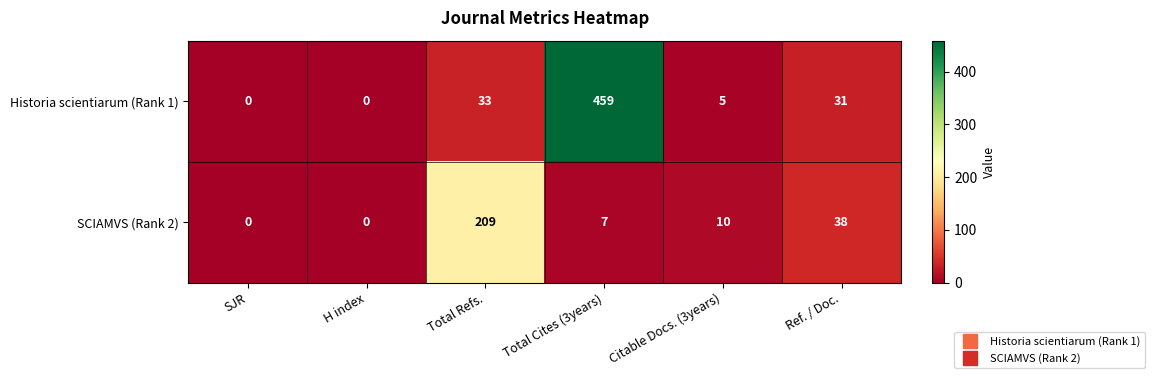

Is the value of Historia scientiarum (Rank 1) at Ref. / Doc. greater than the value of SCIAMVS (Rank 2) at Ref. / Doc.?

No